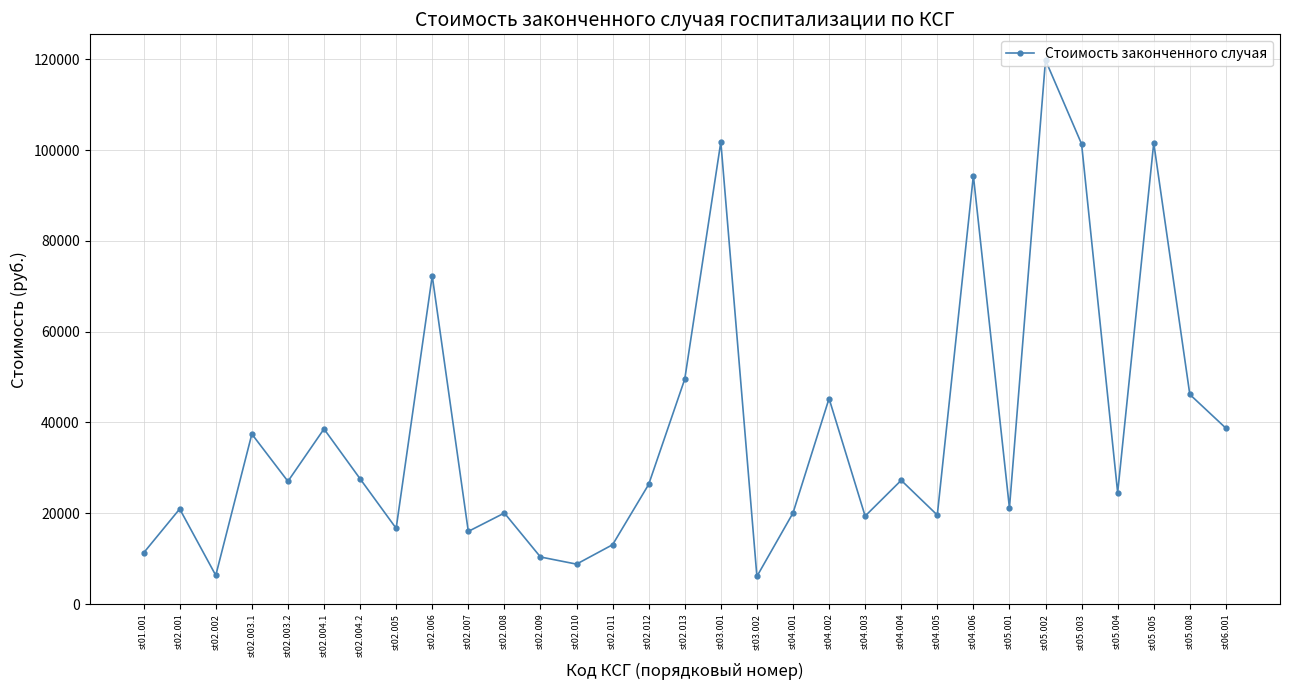

What is the sum of all values?

1189174.6